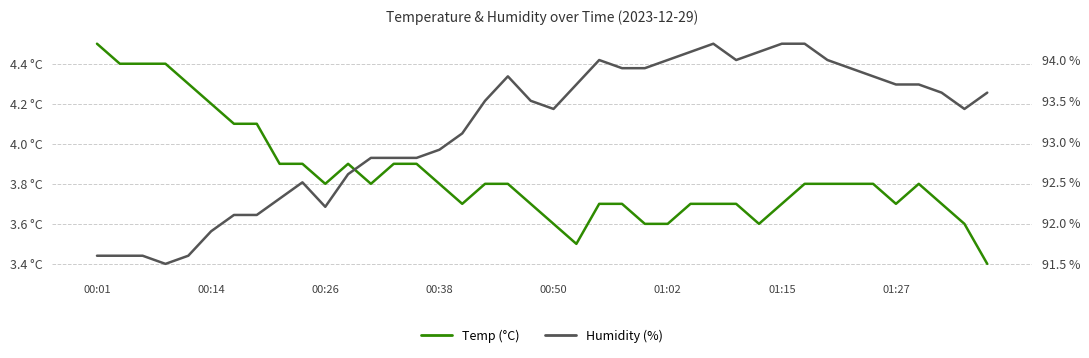

Between 35 and 22, which is larger?

35